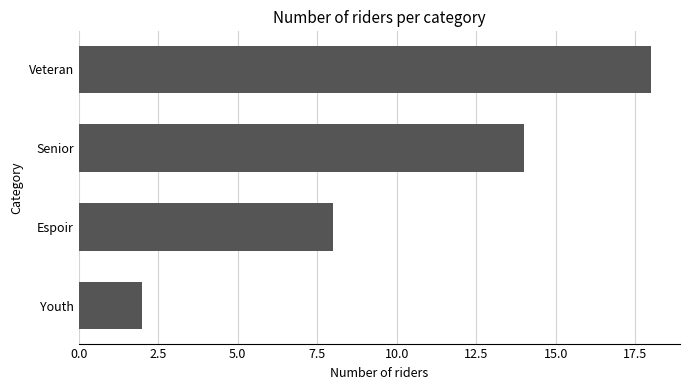

Which has a higher value, Espoir or Senior?

Senior